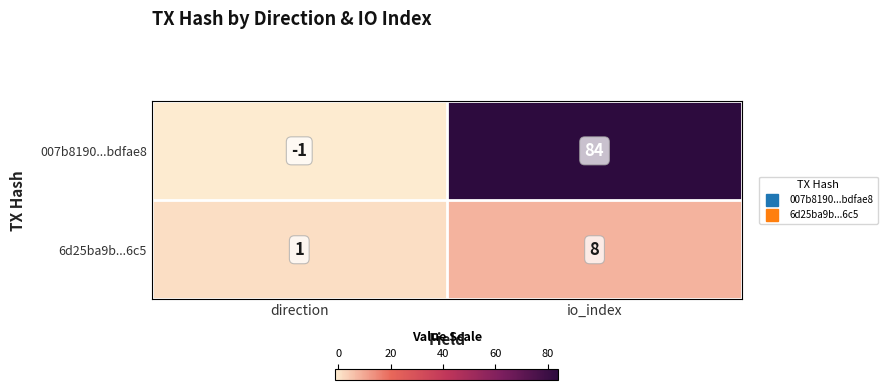

The value of 007b8190...bdfae8 at io_index is 45. True or false?

False